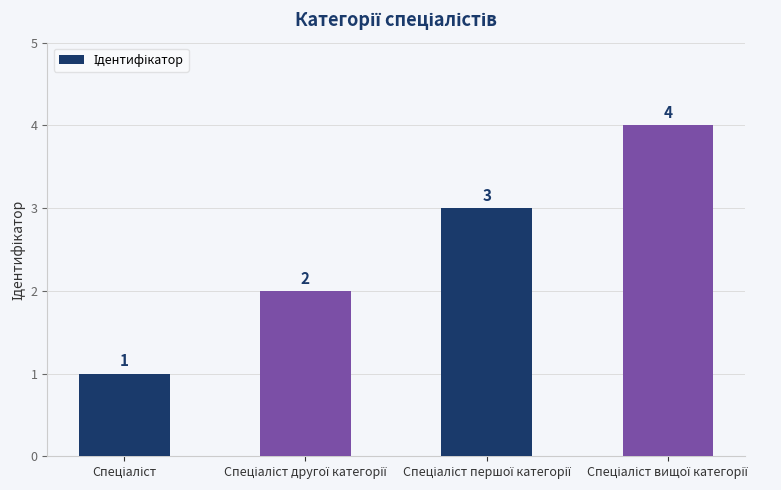

What is the value of the 3rd bar from the left?

3